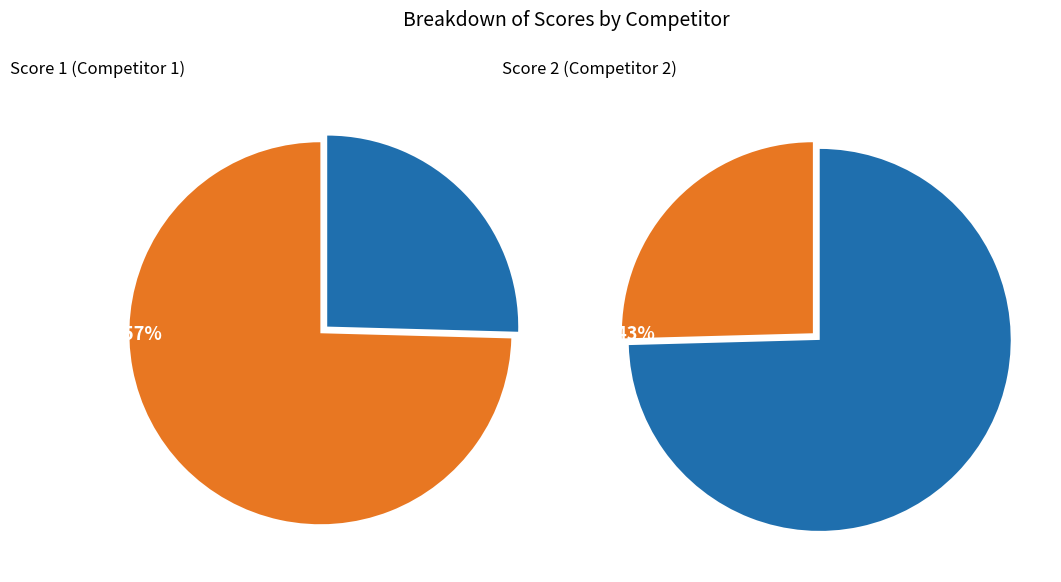

To the nearest percent, what is the difference between the largest and smallest slice percentages?

27%